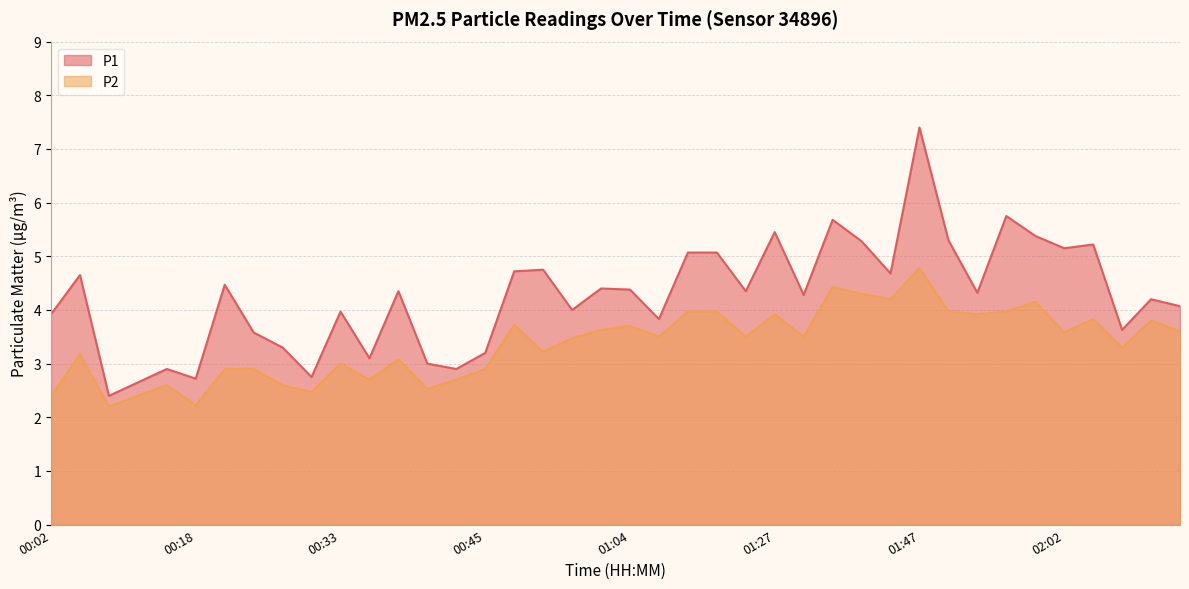

What are all the series names shown in the legend?

P1, P2